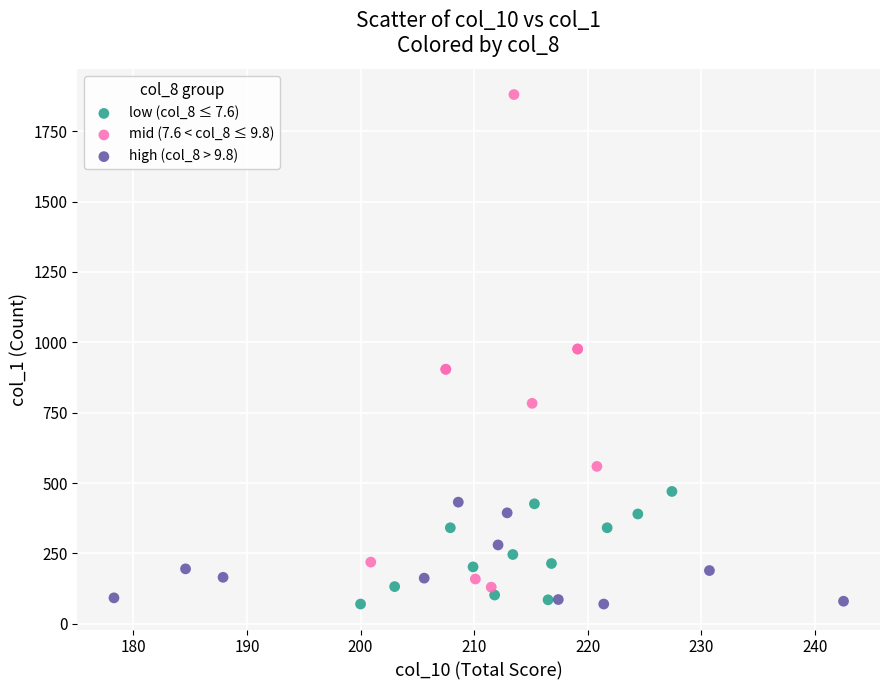

Which series contains the highest Y value?

mid (7.6 < col_8 ≤ 9.8)